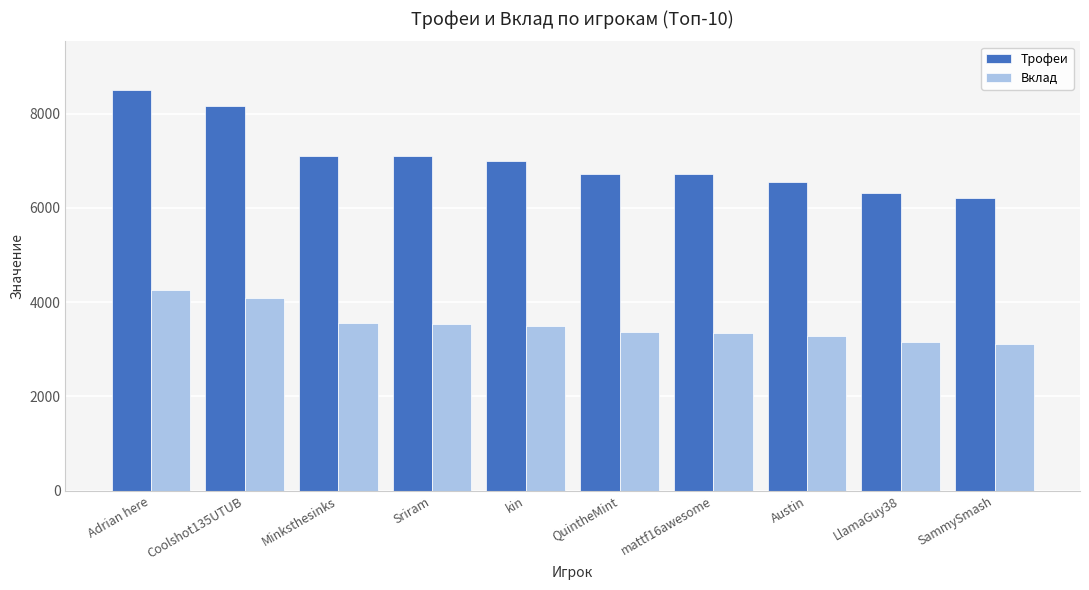

Which series has the largest total across all categories?

Трофеи